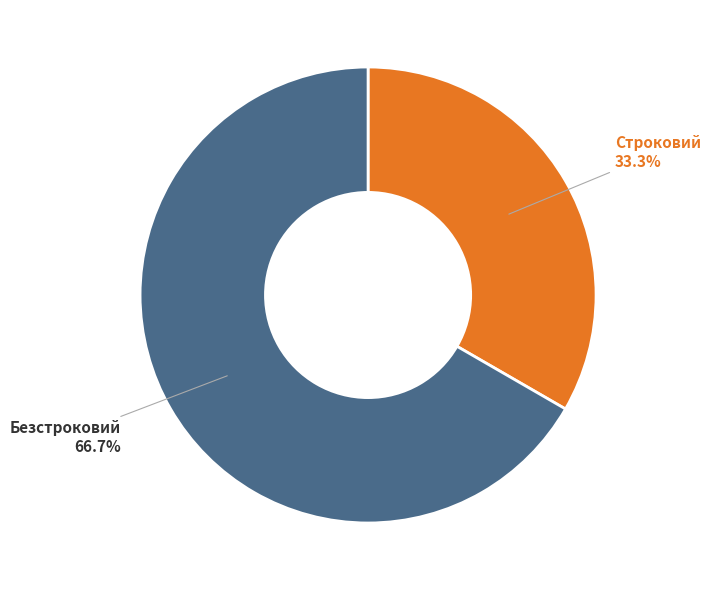

The Безстроковий slice represents 67% of the pie. True or false?

True